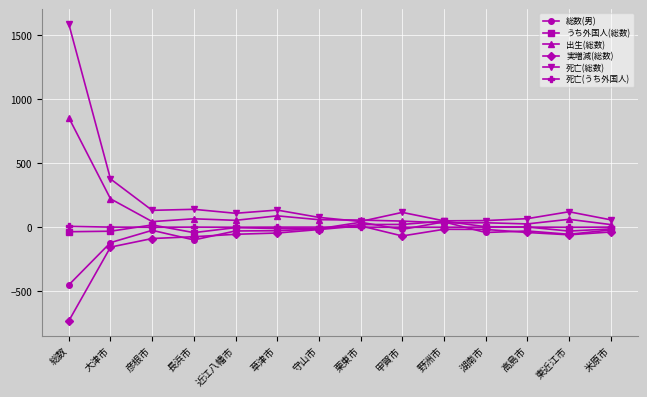

True or false: 出生(総数) has more than 1 points higher than both neighbors.

True